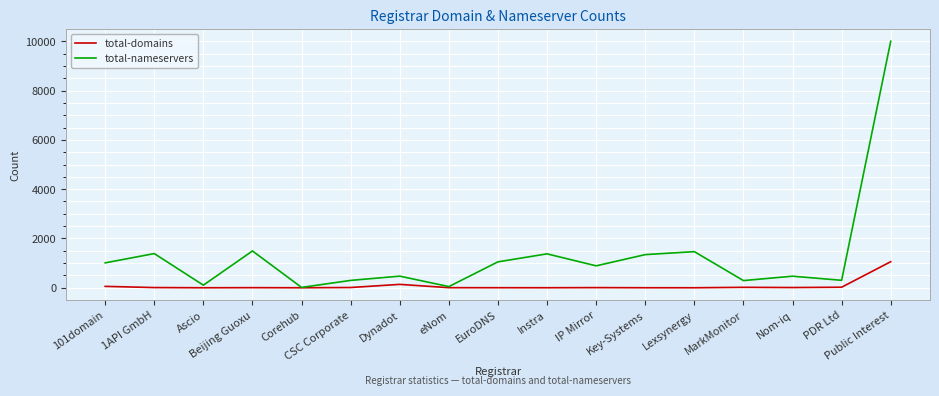

The value of total-nameservers at EuroDNS is 1052. True or false?

True